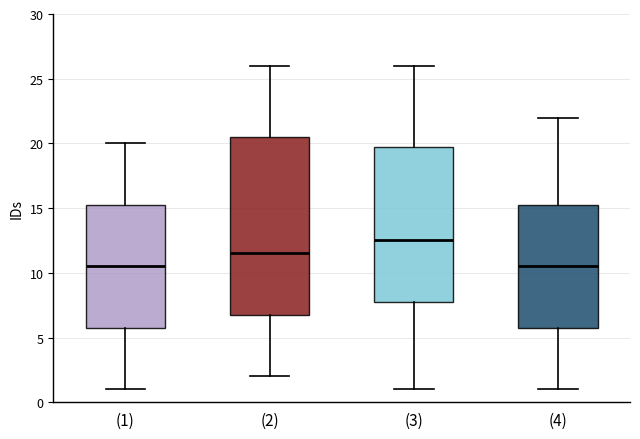

Reading left to right, transcribe this box plot: for each box, give where its median line is, the range the box spans, and where its two whiskers end, as read against the y-axis. The values are not printed on the chart, so give them approximately, as read against the axis.

(1): median 10.5, box 6.0 to 15.5, whiskers 1.0 to 20.0
(2): median 11.5, box 7.0 to 20.5, whiskers 2.0 to 26.0
(3): median 12.5, box 8.0 to 20.0, whiskers 1.0 to 26.0
(4): median 10.5, box 6.0 to 15.5, whiskers 1.0 to 22.0